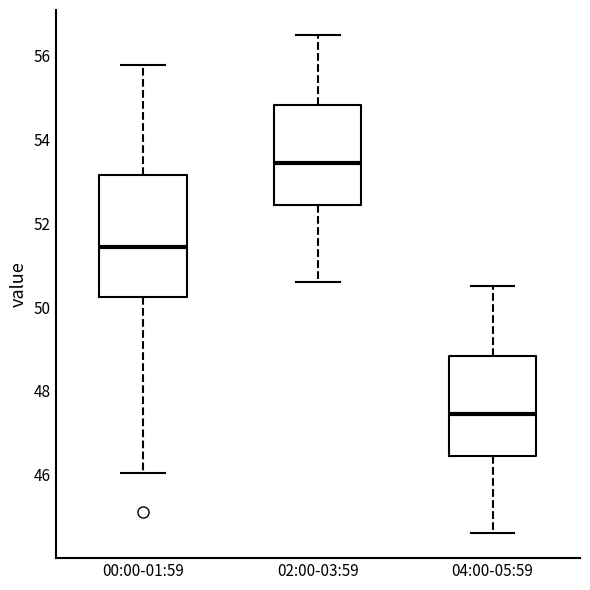

Reading left to right, read every box against the y-axis: the position of its median line, the range the box covers, and the ends of its whiskers. The values are not printed on the chart, so give them approximately, as read against the axis.

00:00-01:59: median 51.4, box 50.2 to 53.2, whiskers 46.0 to 55.8
02:00-03:59: median 53.4, box 52.4 to 54.8, whiskers 50.6 to 56.6
04:00-05:59: median 47.4, box 46.4 to 48.8, whiskers 44.6 to 50.6